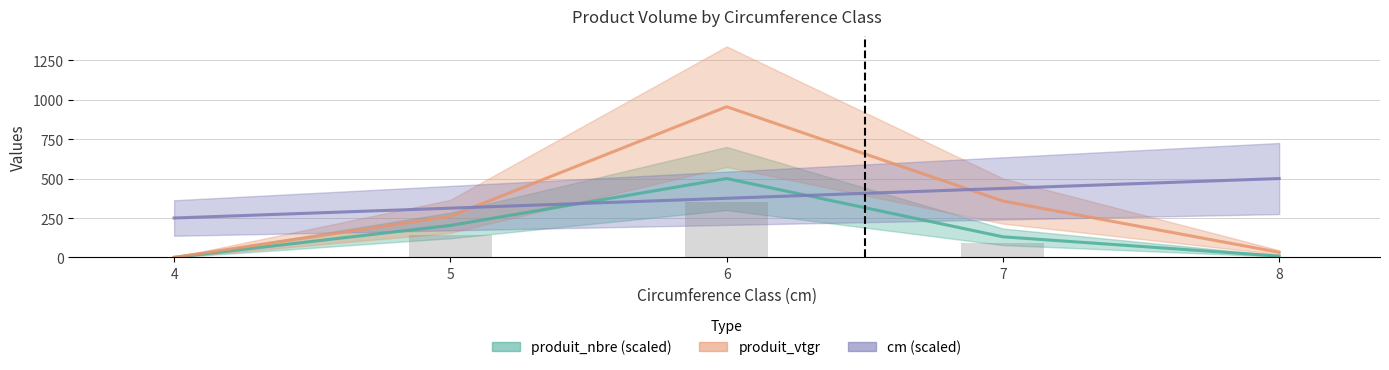

What is the sum of all produit_vtgr values?

1606.3